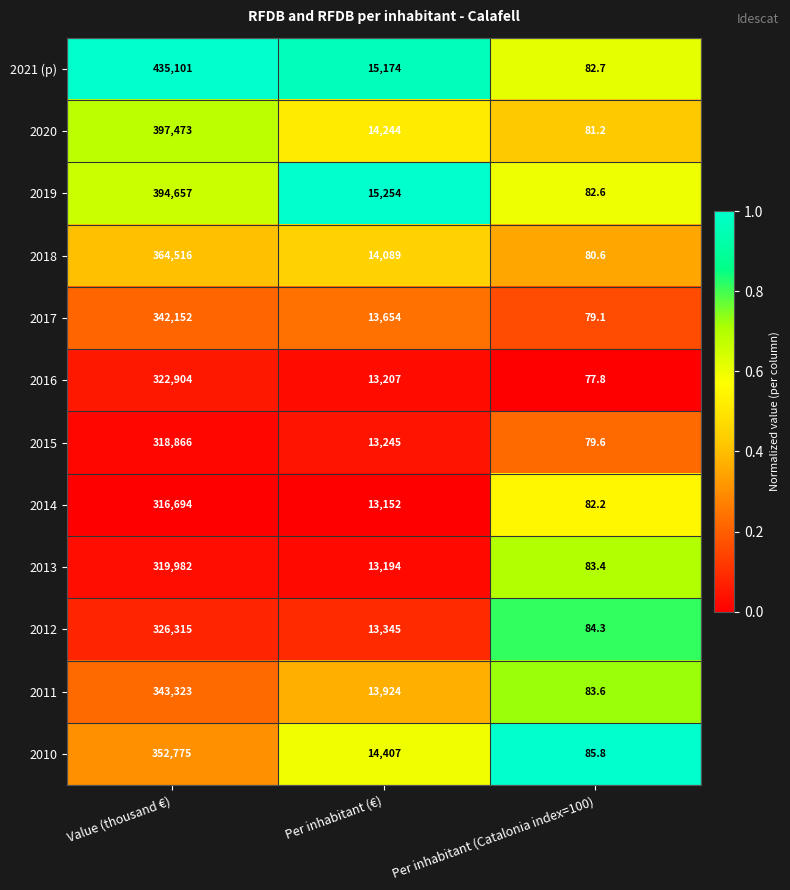

Which series has the widest spread of values?

2021 (p)